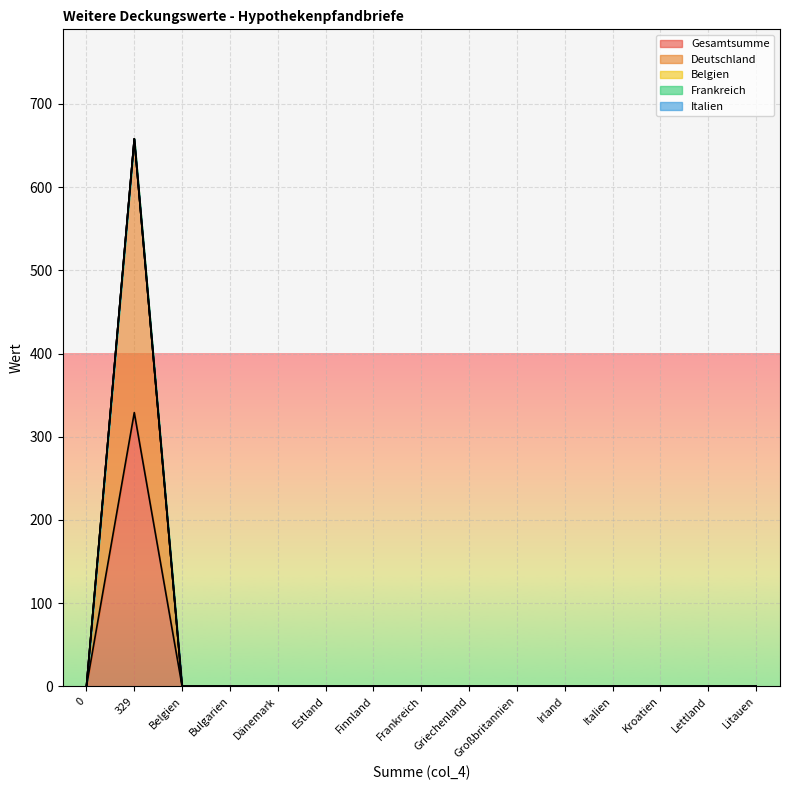

Which series has the largest total across all categories?

Gesamtsumme